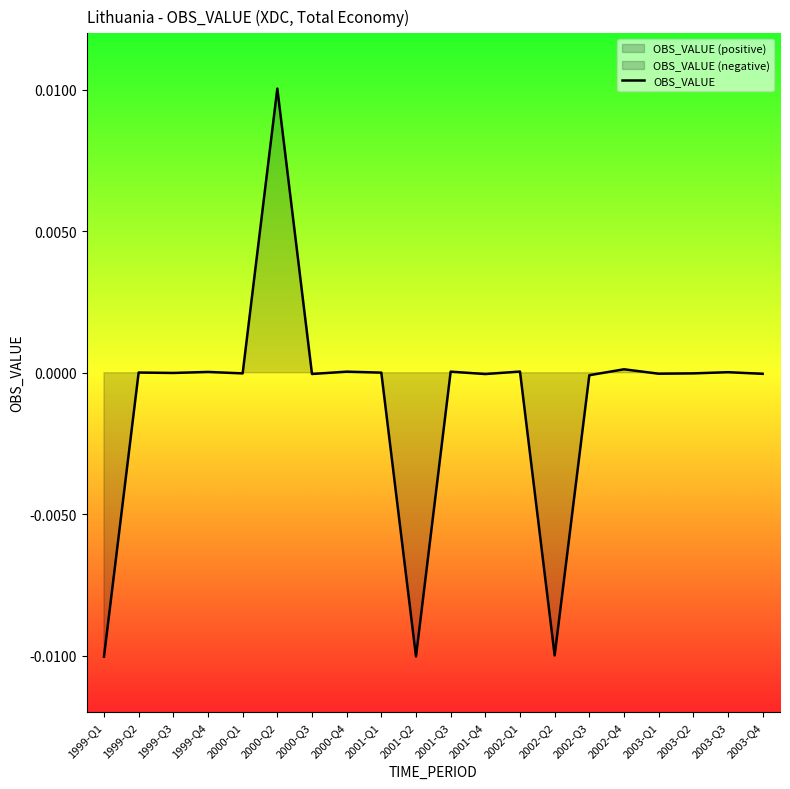

At which label does OBS_VALUE reach its peak?

2000-Q2